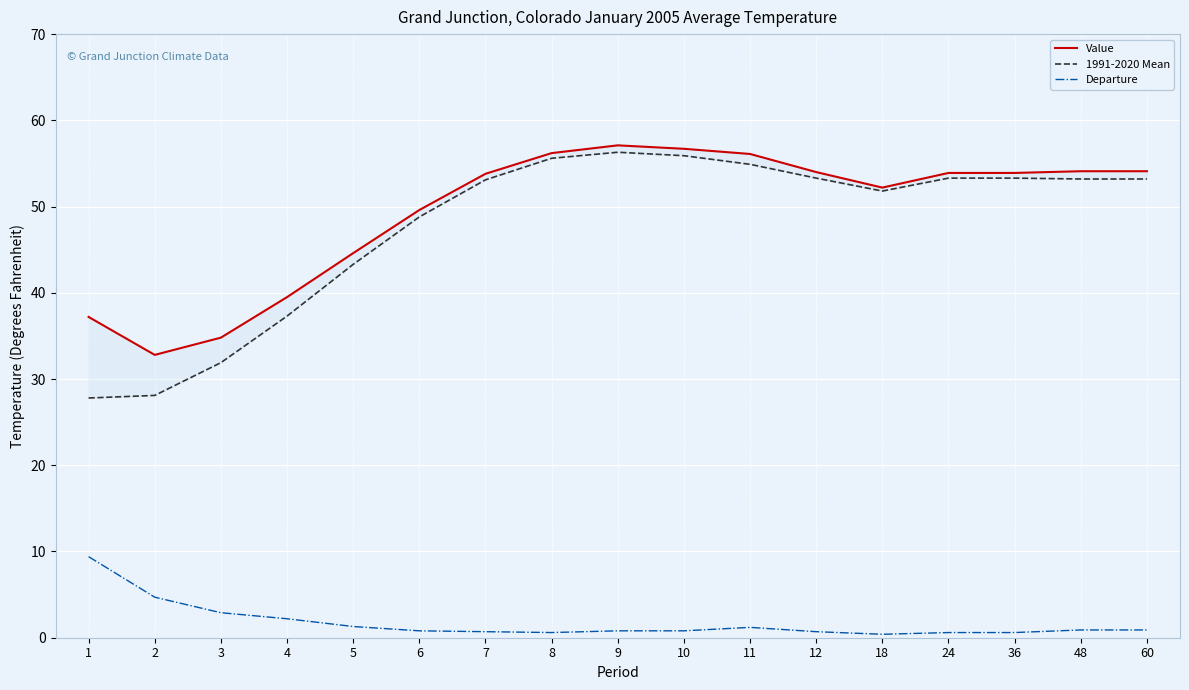

What value does the Value series have at 6?

49.6